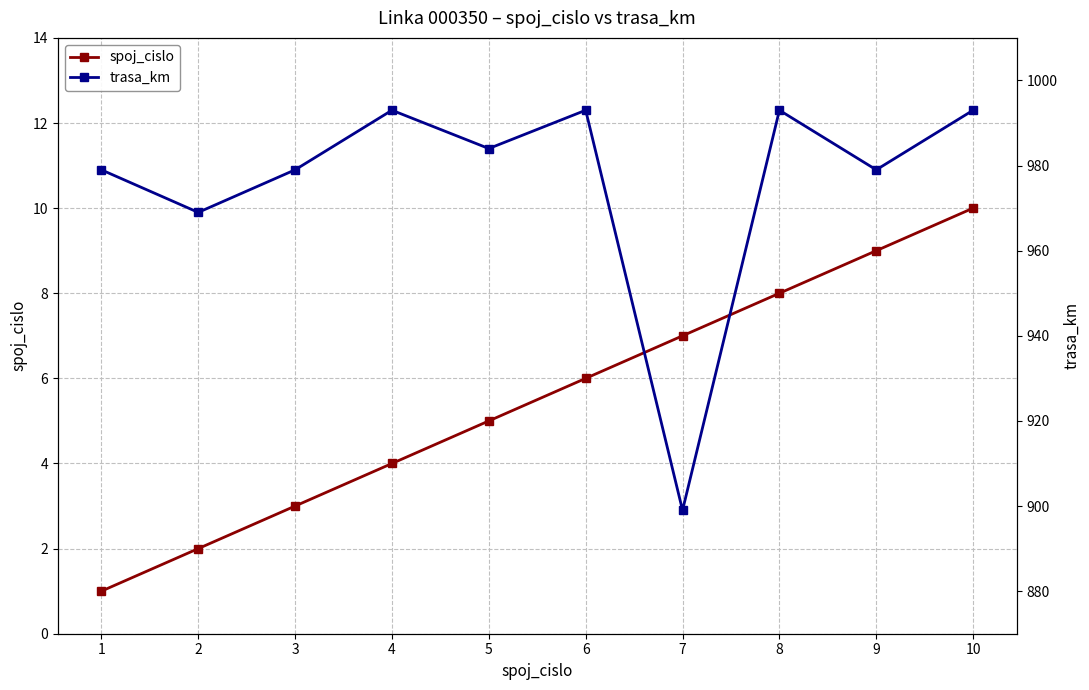

Is the value of trasa_km at 8 greater than the value of spoj_cislo at 9?

Yes